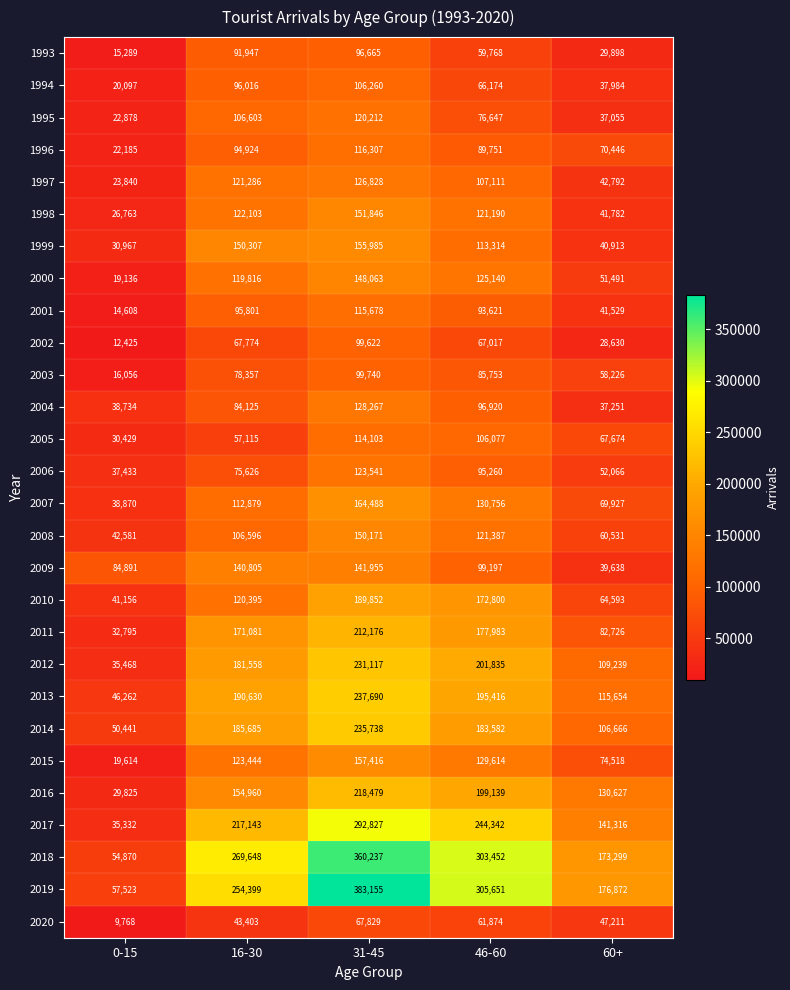

Rank the series by their maximum value, from lowest to highest.

2020, 1993, 2002, 2003, 1994, 2005, 2001, 1996, 1995, 2006, 1997, 2004, 2009, 2000, 2008, 1998, 1999, 2015, 2007, 2010, 2011, 2016, 2012, 2014, 2013, 2017, 2018, 2019